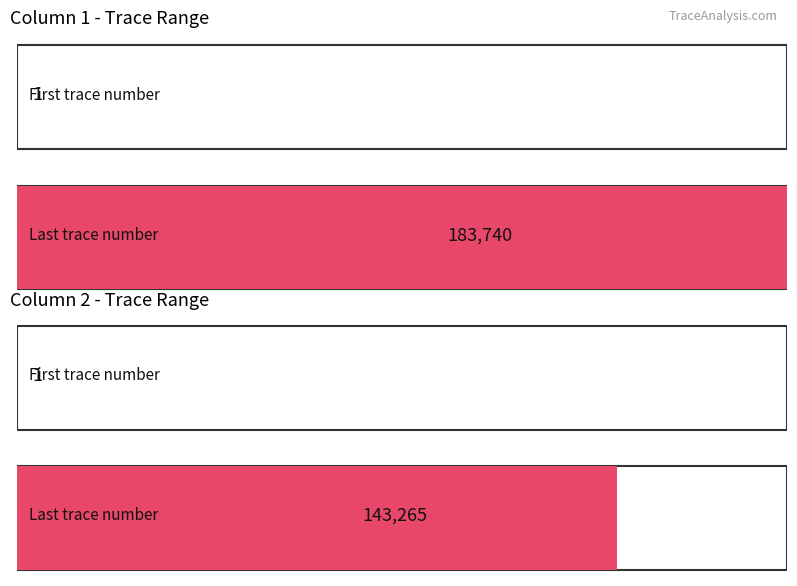

How many bars are there in total?

4